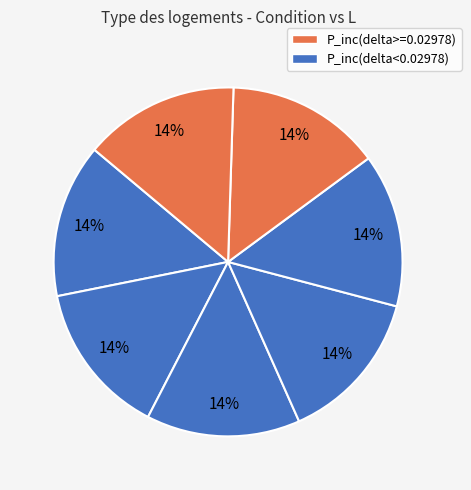

Count the number of slices in the pie.

7